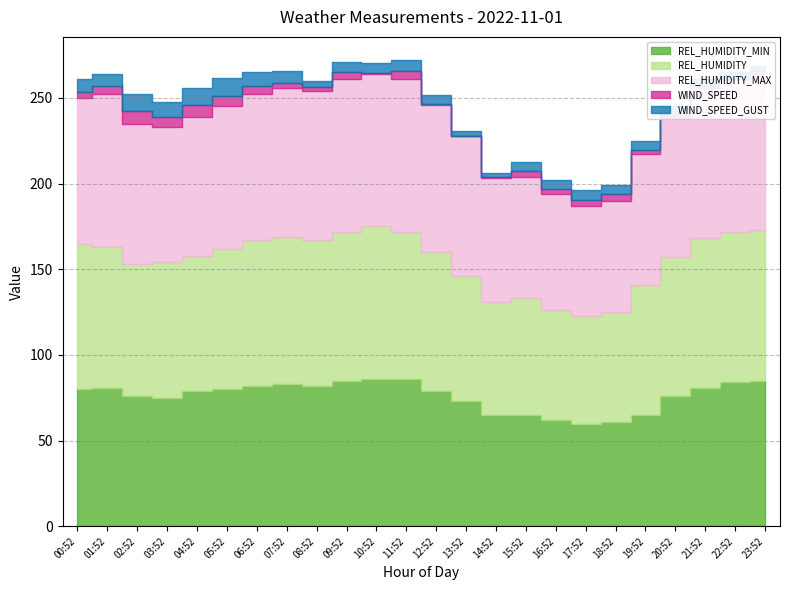

True or false: WIND_SPEED_GUST has more than 1 interior local peaks.

True